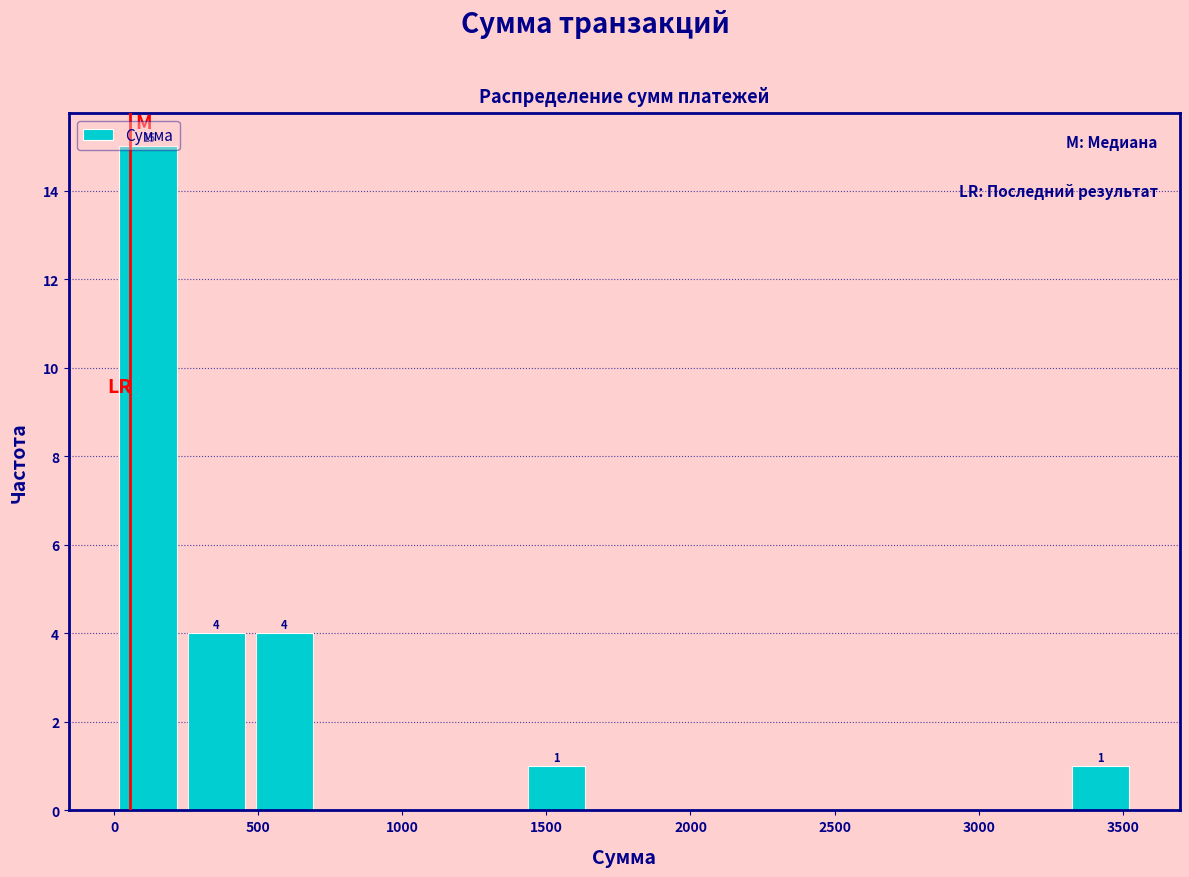

Over which range of the x-axis is the bar tallest?

0 to 250